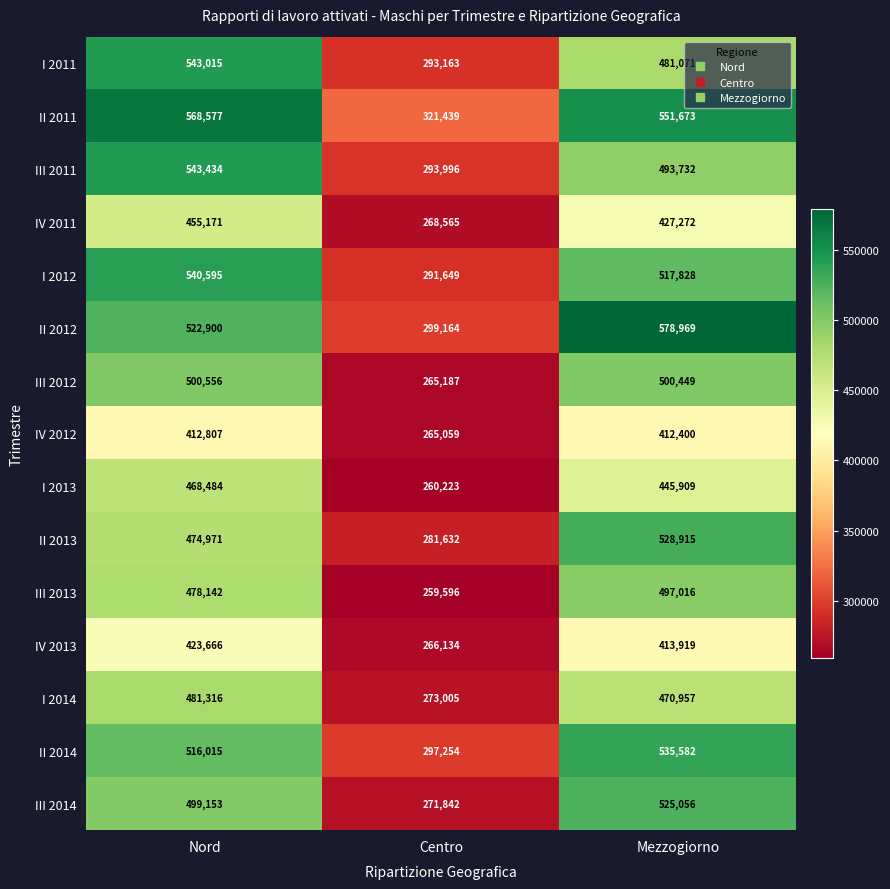

What is the sum of all II 2012 values?

1401033